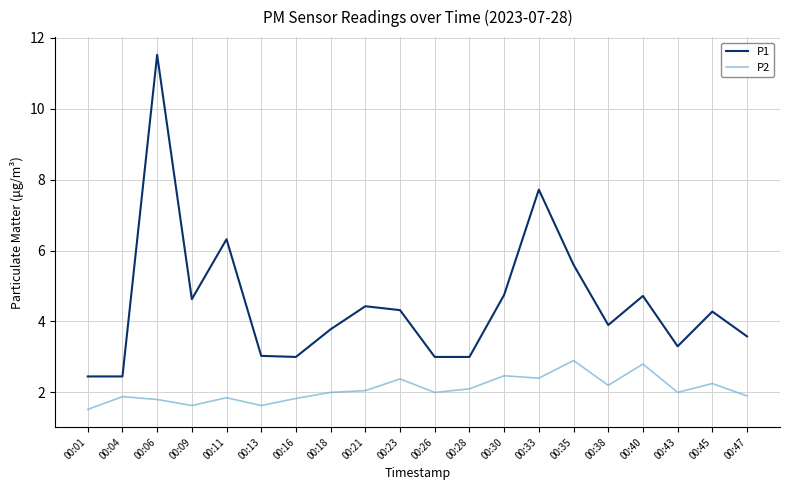

What is the difference between the maximum and minimum values in the P1 series?

9.1